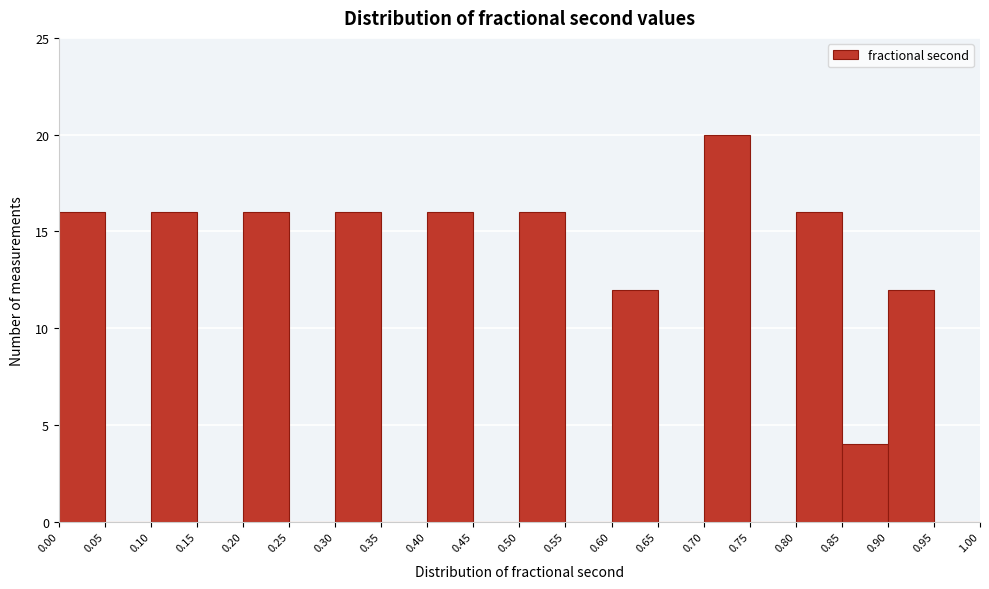

Reading left to right, transcribe this chart: for each bar, give the range it covers on the x-axis and its height. The values are not printed on the chart, so give them approximately, as read against the axis.

0.00 to 0.05: 16
0.05 to 0.10: 0
0.10 to 0.15: 16
0.15 to 0.20: 0
0.20 to 0.25: 16
0.25 to 0.30: 0
0.30 to 0.35: 16
0.35 to 0.40: 0
0.40 to 0.45: 16
0.45 to 0.50: 0
0.50 to 0.55: 16
0.55 to 0.60: 0
0.60 to 0.65: 12
0.65 to 0.70: 0
0.70 to 0.75: 20
0.75 to 0.80: 0
0.80 to 0.85: 16
0.85 to 0.90: 4
0.90 to 0.95: 12
0.95 to 1.00: 0